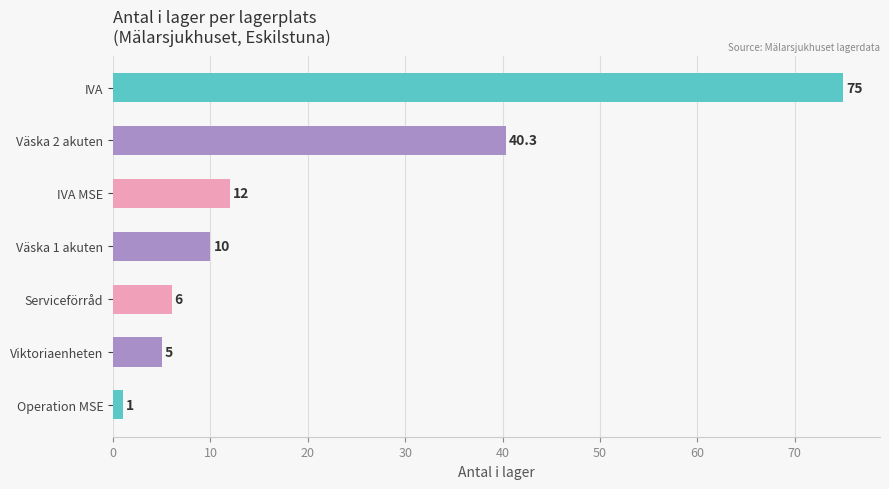

Between Väska 1 akuten and IVA MSE, which is larger?

IVA MSE